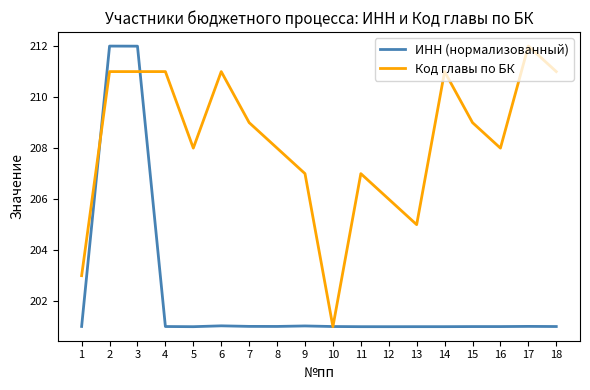

Which series changed the most between 2 and 12?

ИНН (нормализованный)